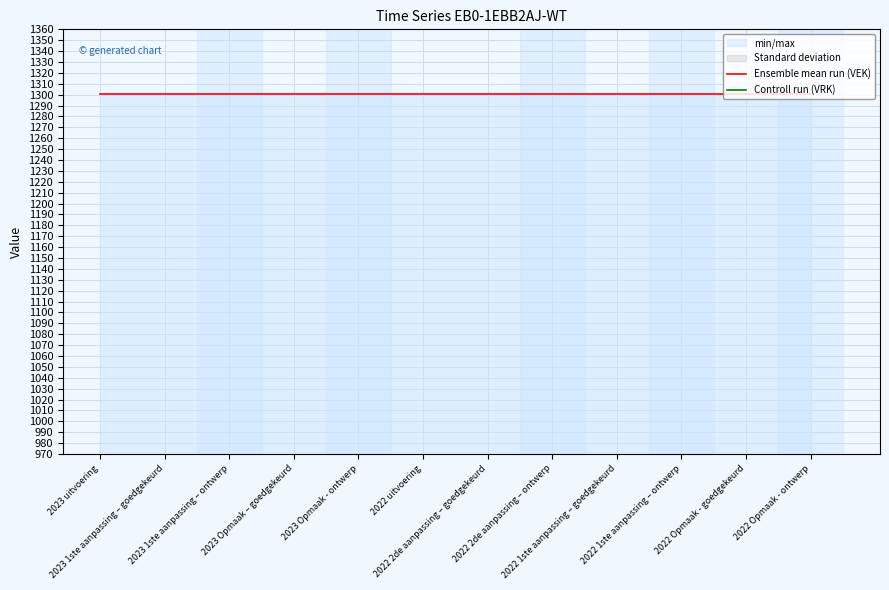

What is the label of the 3rd point from the right?

2022 1ste aanpassing – ontwerp